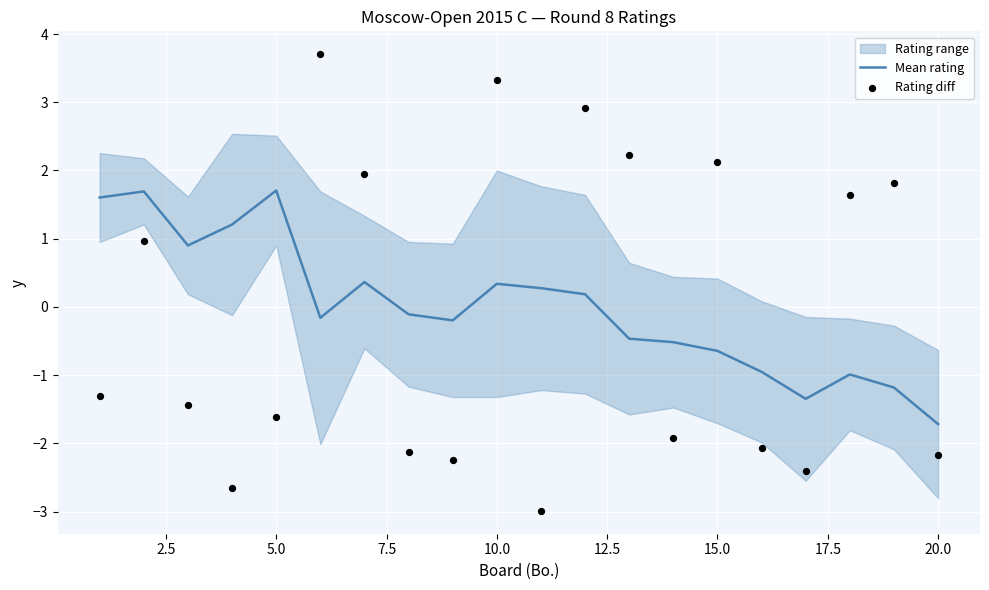

The Mean rating series shows -1.1 at 15.0. True or false?

False